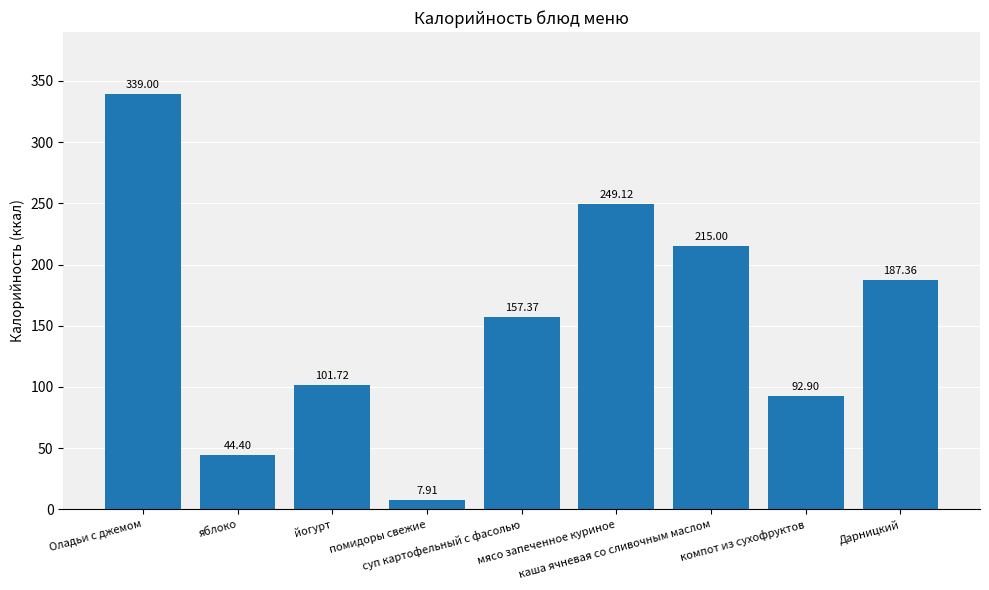

Which label corresponds to the largest value in the chart?

Оладьи с джемом